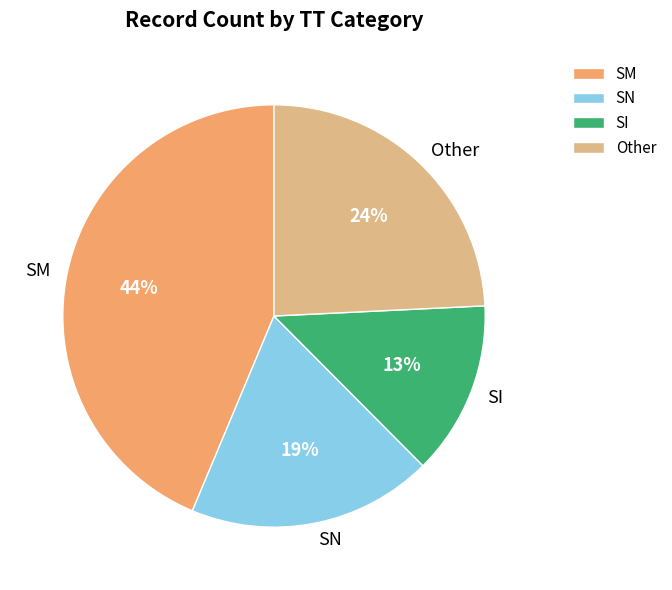

What is the ratio of the value at SN to the value at SM?

0.4